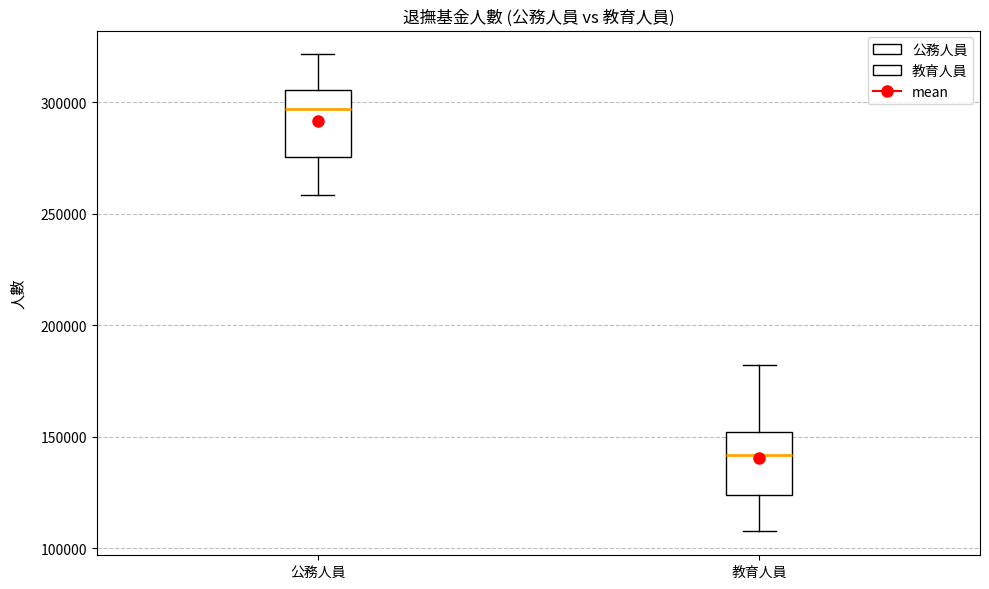

Where is the upper edge of the box for 公務人員 on the y-axis? The values are not printed on the chart, so give them approximately, as read against the axis.

305000